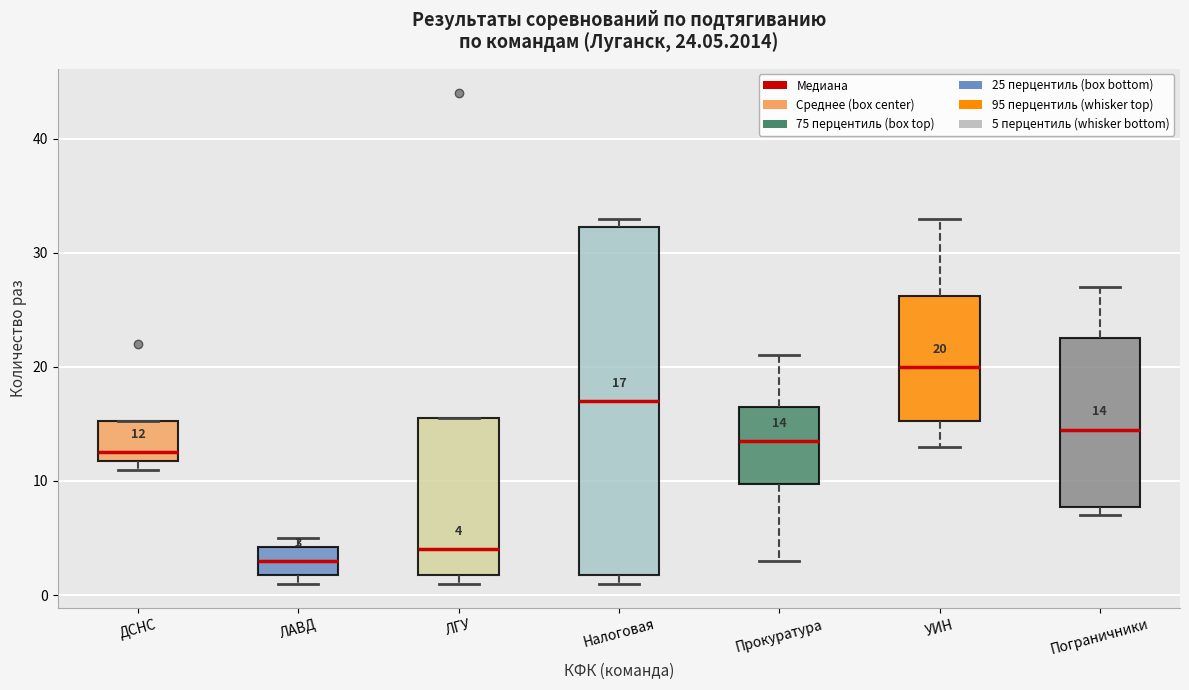

Which box is the tallest, from its lower edge to its upper edge?

Налоговая